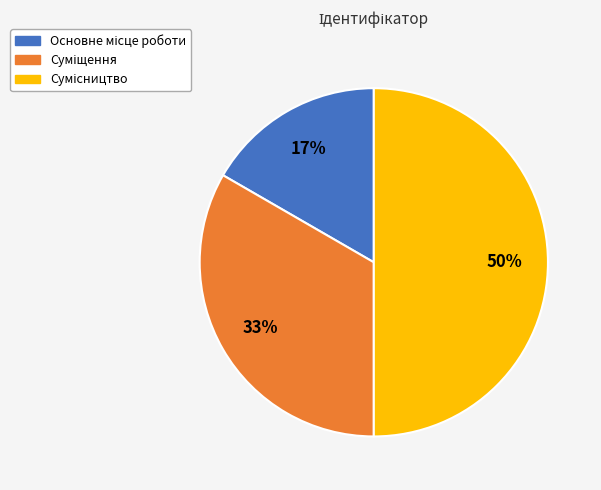

To the nearest percent, what is the average slice percentage?

33%